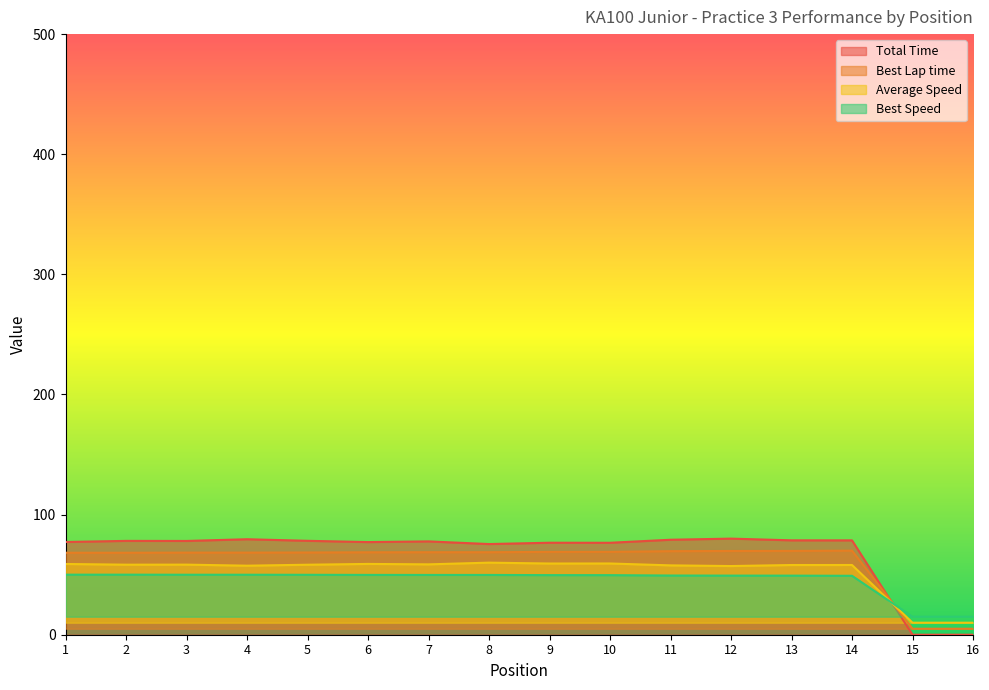

What is the difference between the maximum and minimum values in the Best Speed series?

35.0